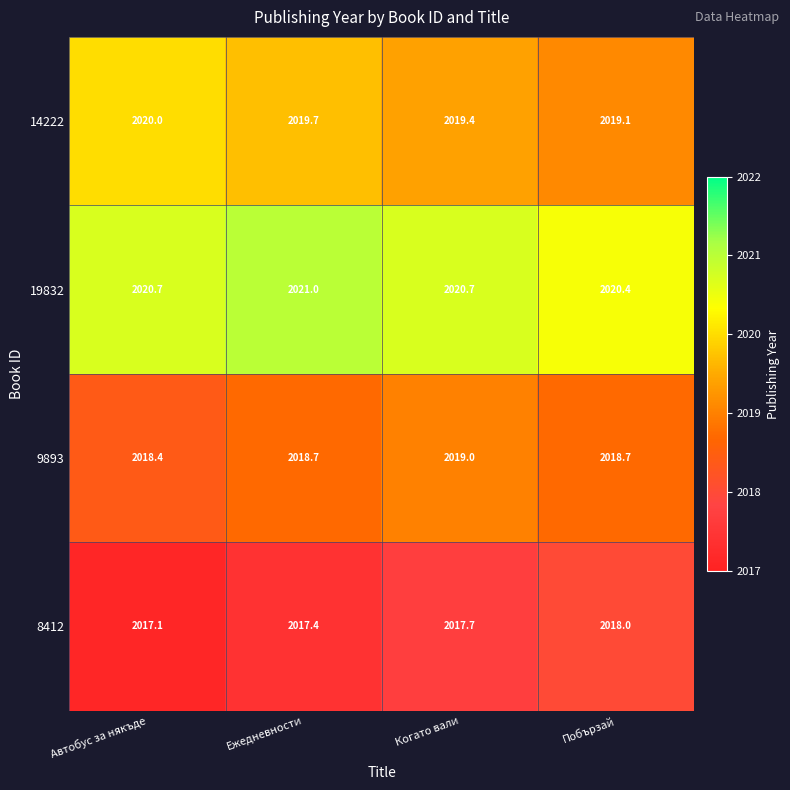

Count the number of categories in the chart.

4